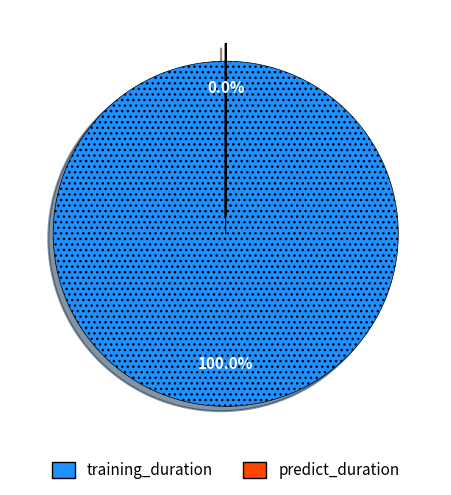

Which category accounts for the majority?

training_duration